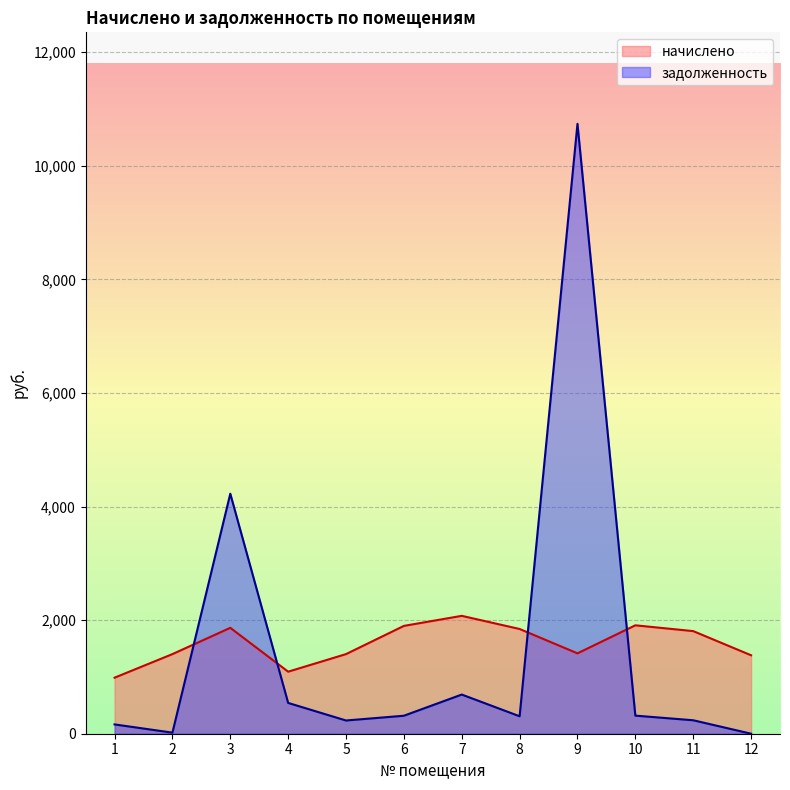

List the series in order of their overall mean, highest first.

начислено, задолженность